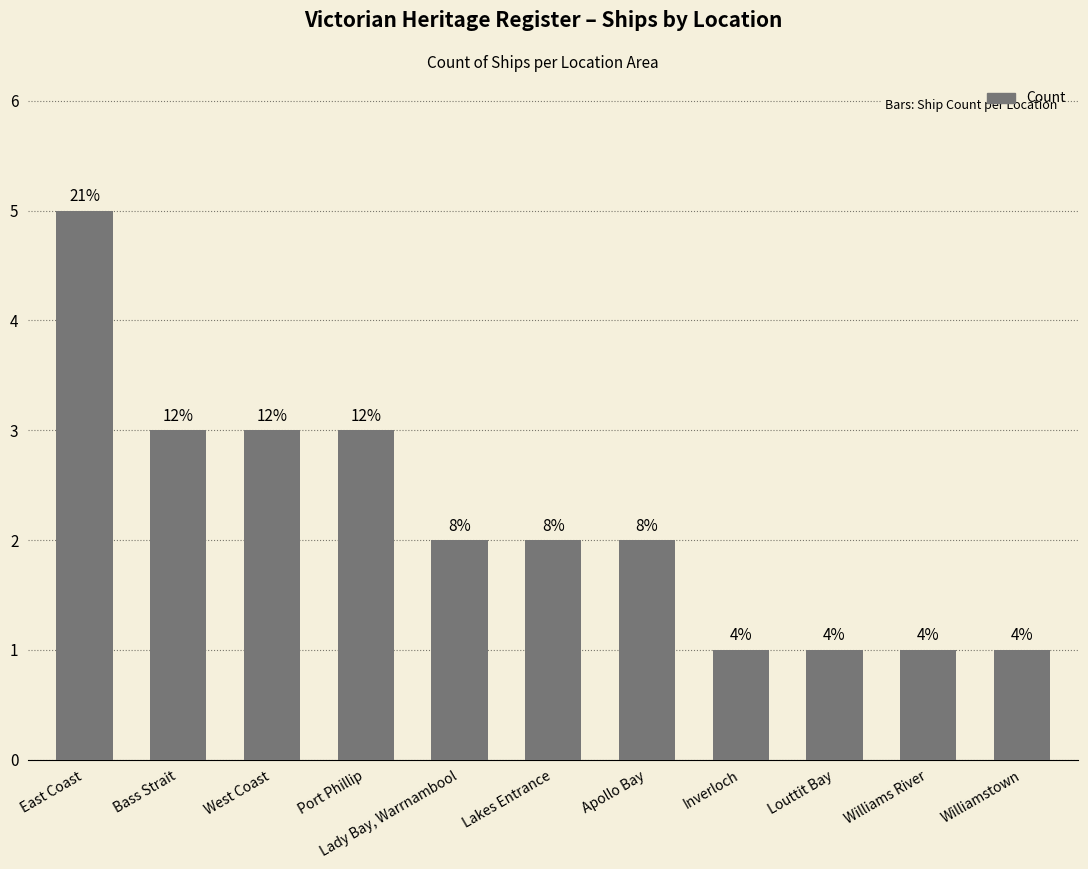

Between Lakes Entrance and Inverloch, which is larger?

Lakes Entrance